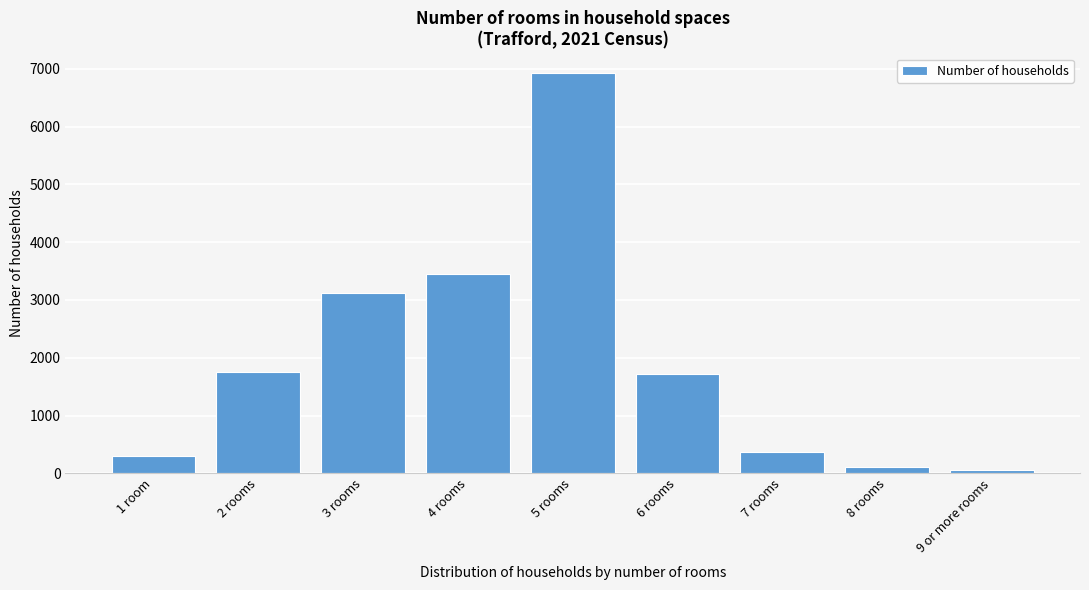

Reading left to right, extract all data points from this chart.

295	1751	3118	3443	6920	1716	365	116	60